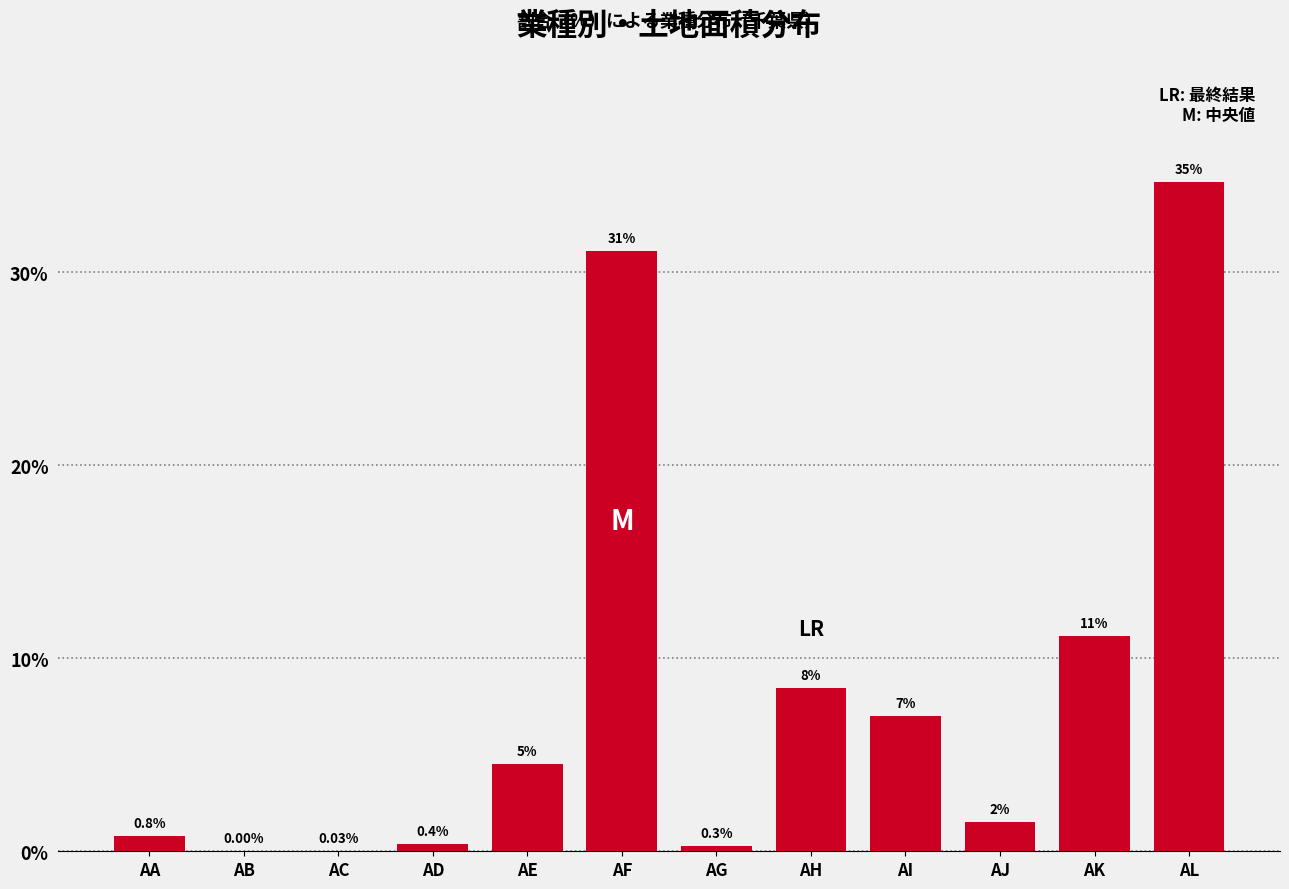

What is the sum of the values at AI and AB?

7.0